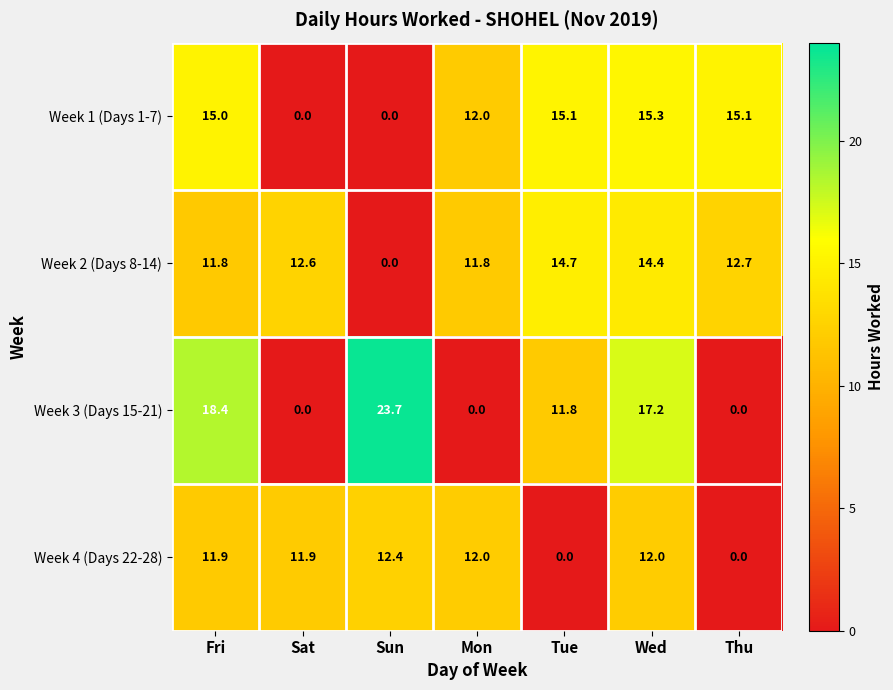

How many distinct data groups are displayed?

4